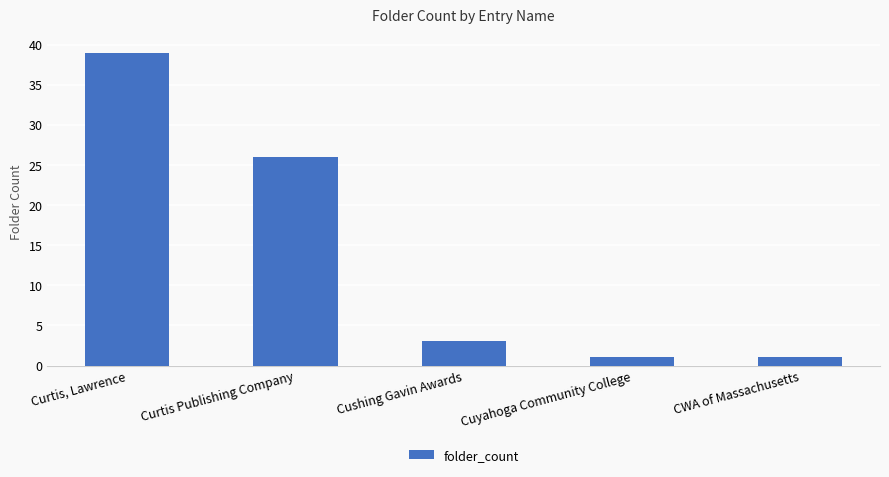

True or false: the data shows 8 at Curtis Publishing Company.

False